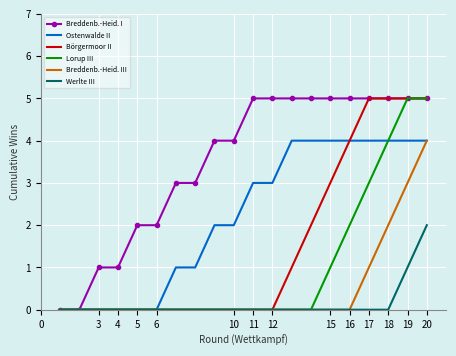

What is the maximum value shown in the chart?

5